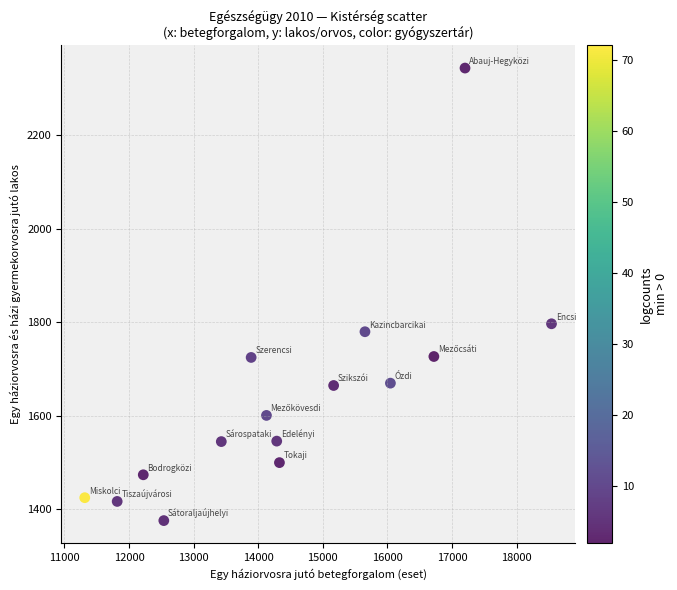

What Y value in the scatter plot is closest to 1860?

1797